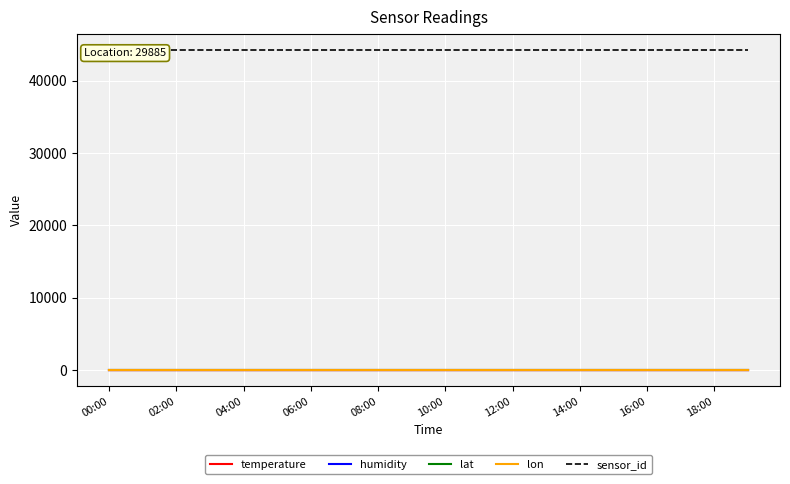

Is it true that humidity equals 1.0 at 19?

True